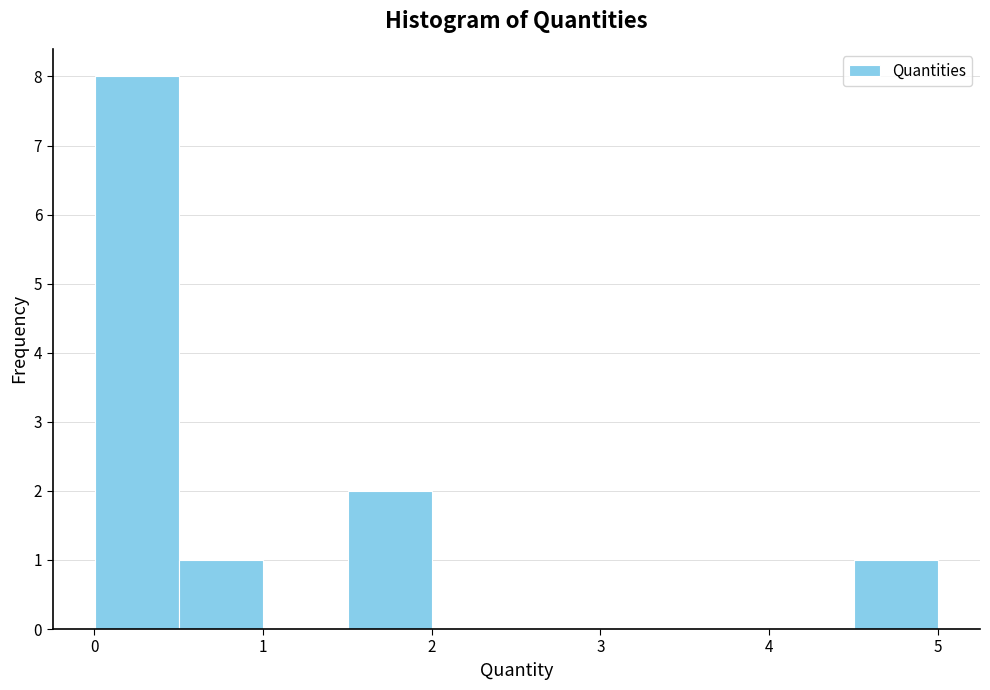

How tall is the bar that spans 0.0 to 0.5 on the x-axis? Neither the bar edges nor the heights are printed on the chart, so give them approximately, as read against the axes.

8